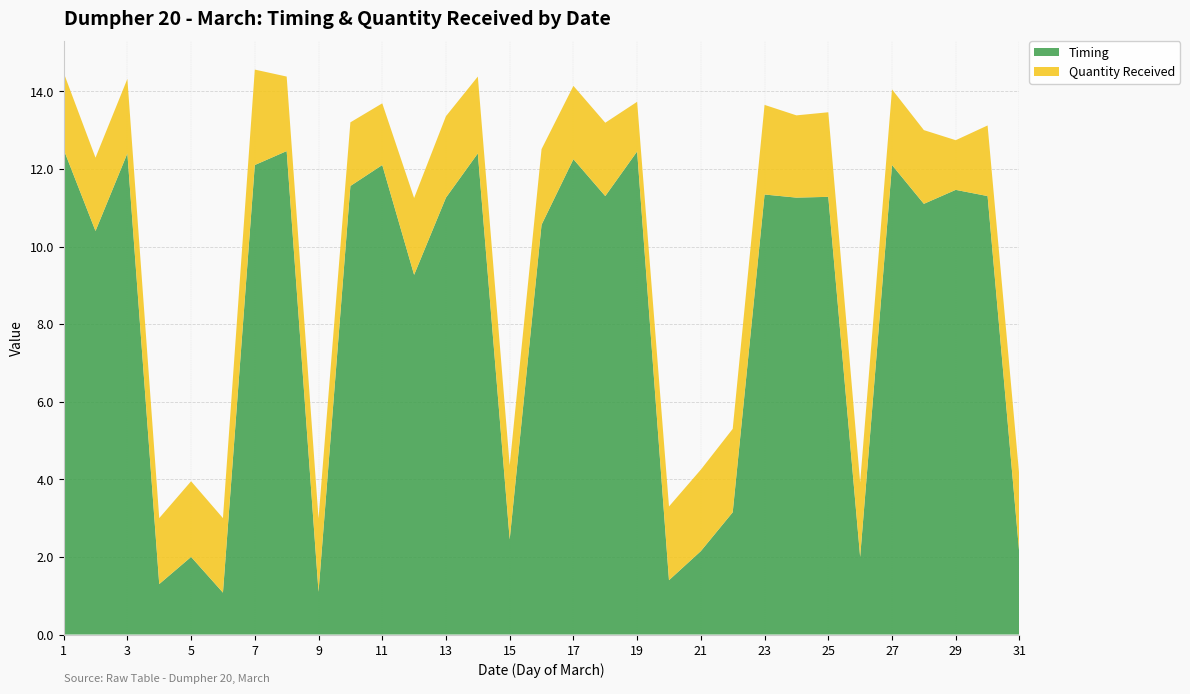

Reading left to right, extract all data points from this chart.

Timing: 1=12.5	2=10.4	3=12.4	4=1.3	5=2.0	6=1.1	7=12.1	8=12.5	9=1.1	10=11.6	11=12.1	12=9.3	13=11.3	14=12.4	15=2.5	16=10.6	17=12.2	18=11.3	19=12.4	20=1.4	21=2.1	22=3.1	23=11.3	24=11.3	25=11.3	26=2.0	27=12.1	28=11.1	29=11.5	30=11.3	31=2.0
Quantity Received: 1=2.0	2=1.9	3=1.9	4=1.7	5=1.9	6=1.9	7=2.5	8=1.9	9=1.9	10=1.6	11=1.6	12=2.0	13=2.1	14=2.0	15=1.9	16=1.9	17=1.9	18=1.9	19=1.3	20=1.9	21=2.1	22=2.1	23=2.3	24=2.1	25=2.2	26=1.9	27=1.9	28=1.9	29=1.3	30=1.8	31=2.0